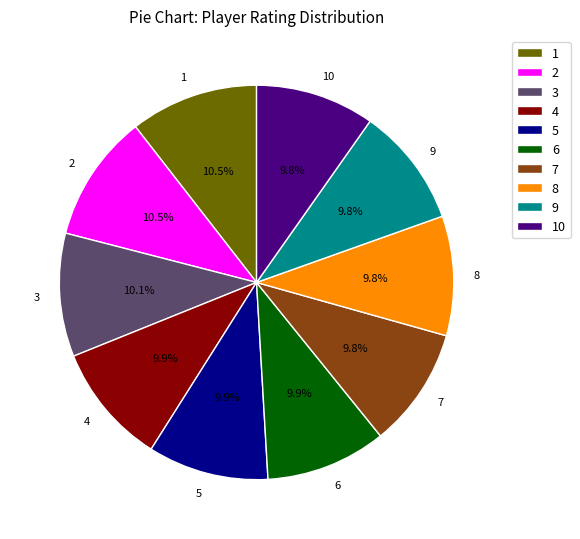

What is the ratio of the value at 7 to the value at 4?

1.0